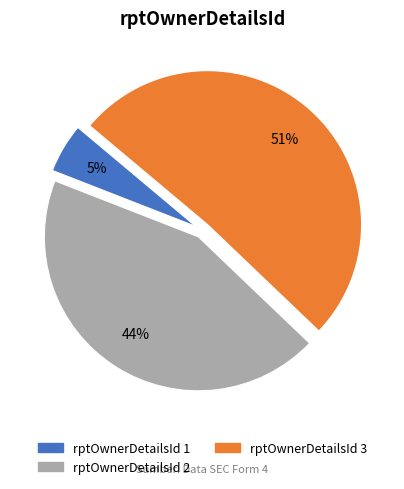

To the nearest percent, what is the average slice percentage?

33%